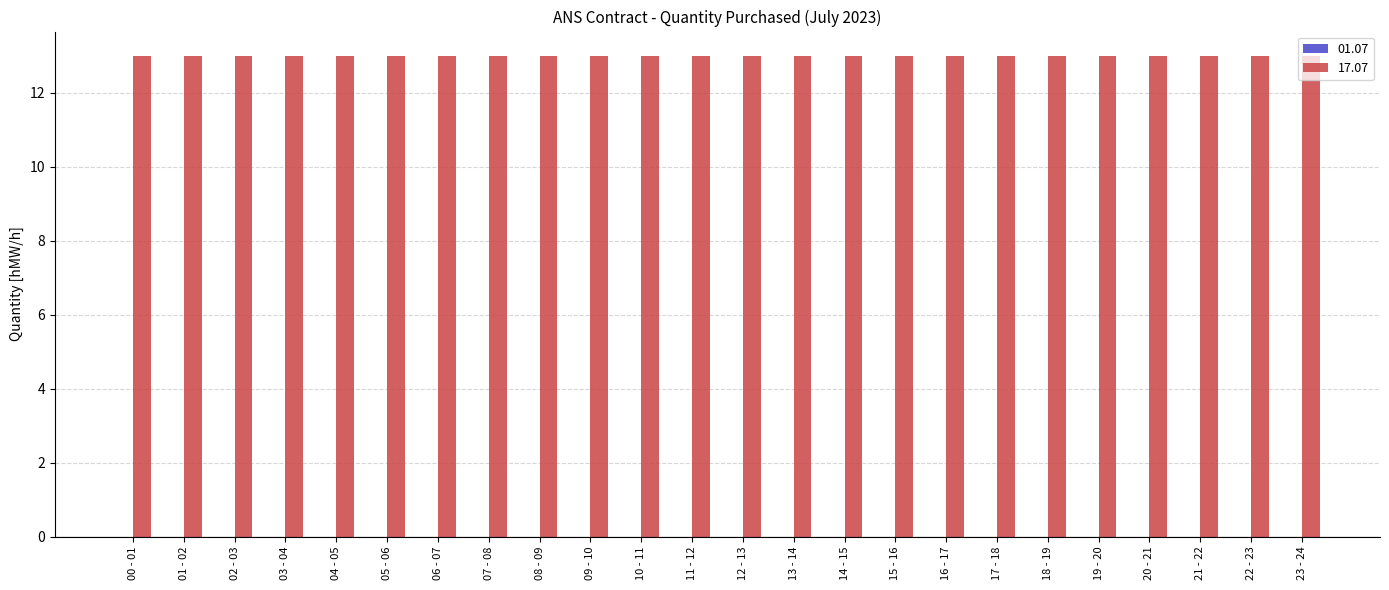

Which series has the largest total across all categories?

17.07